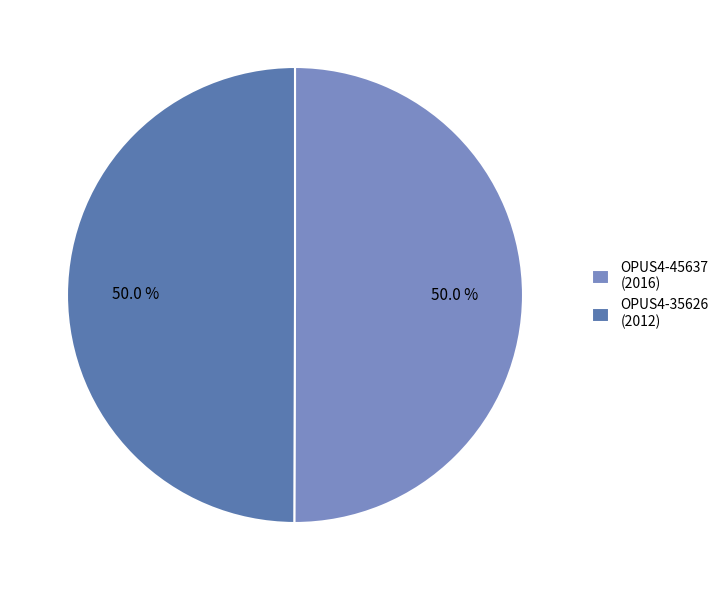

What percentage is NOT represented by OPUS4-35626 (2012)?

50.0%